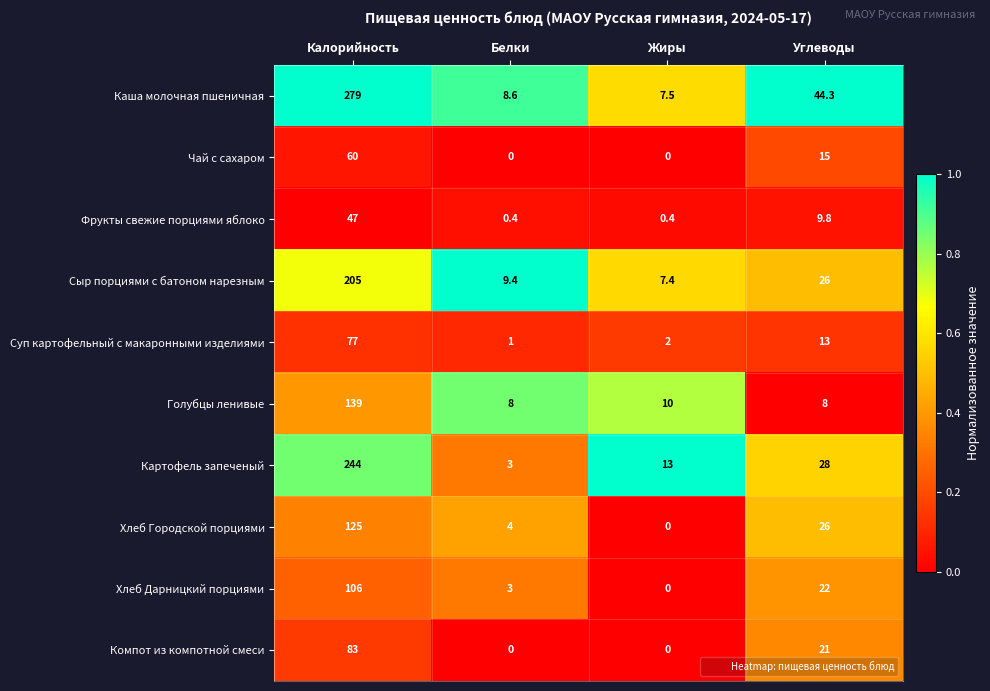

At which category does the chart reach its peak across all series?

Калорийность